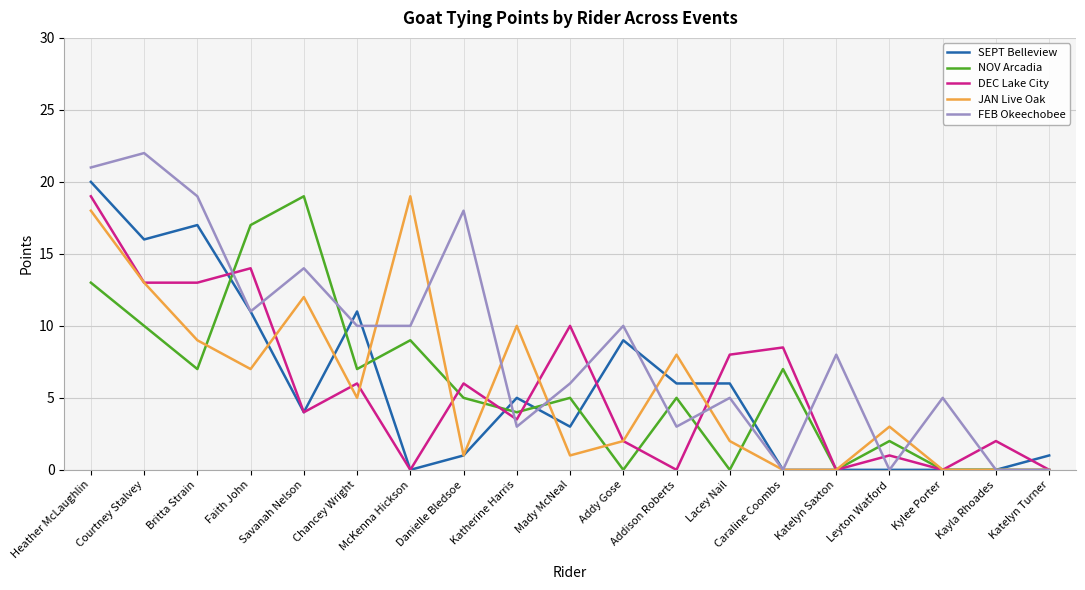

At which category is the sum across all series the highest?

Heather McLaughlin